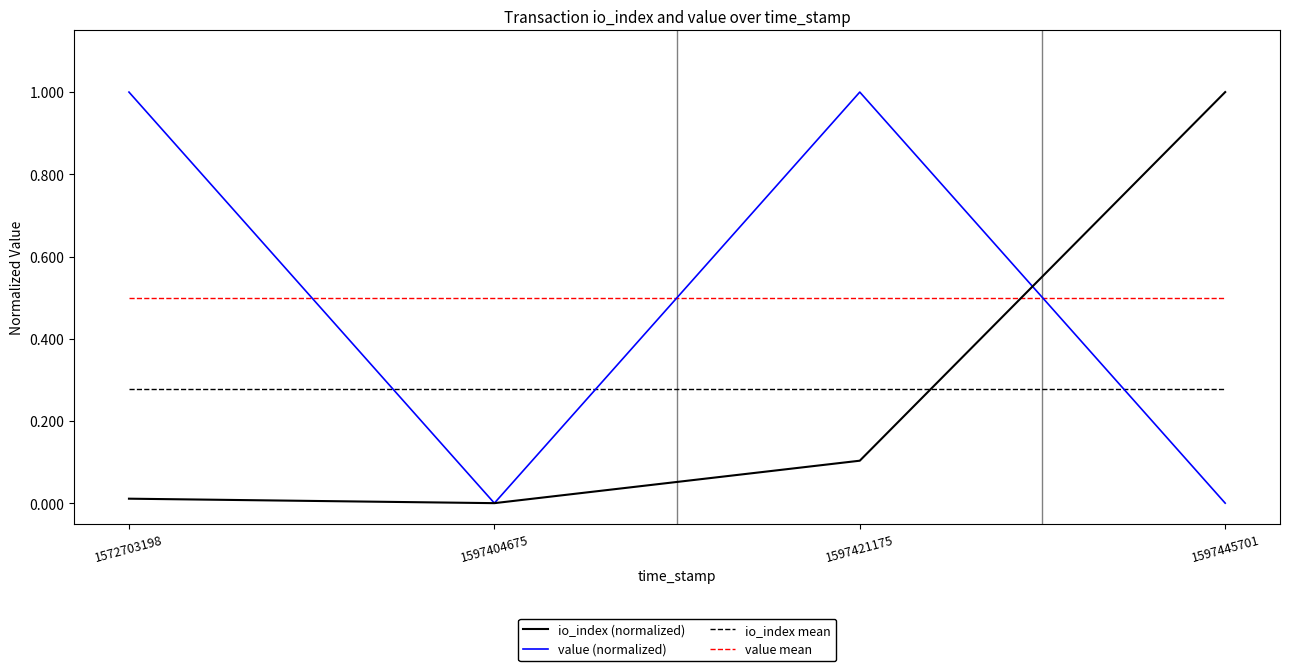

What is the spread (max minus min) of values at 1597421175?

0.9